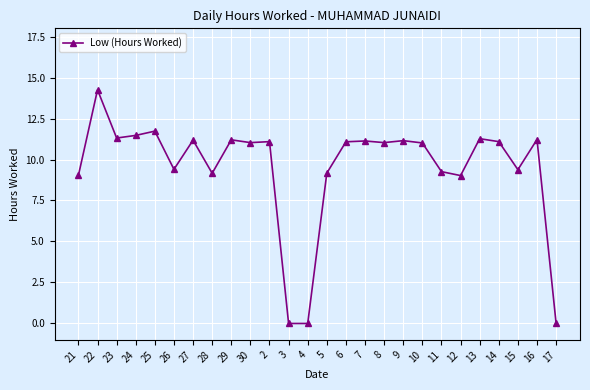

How many distinct data groups are displayed?

1